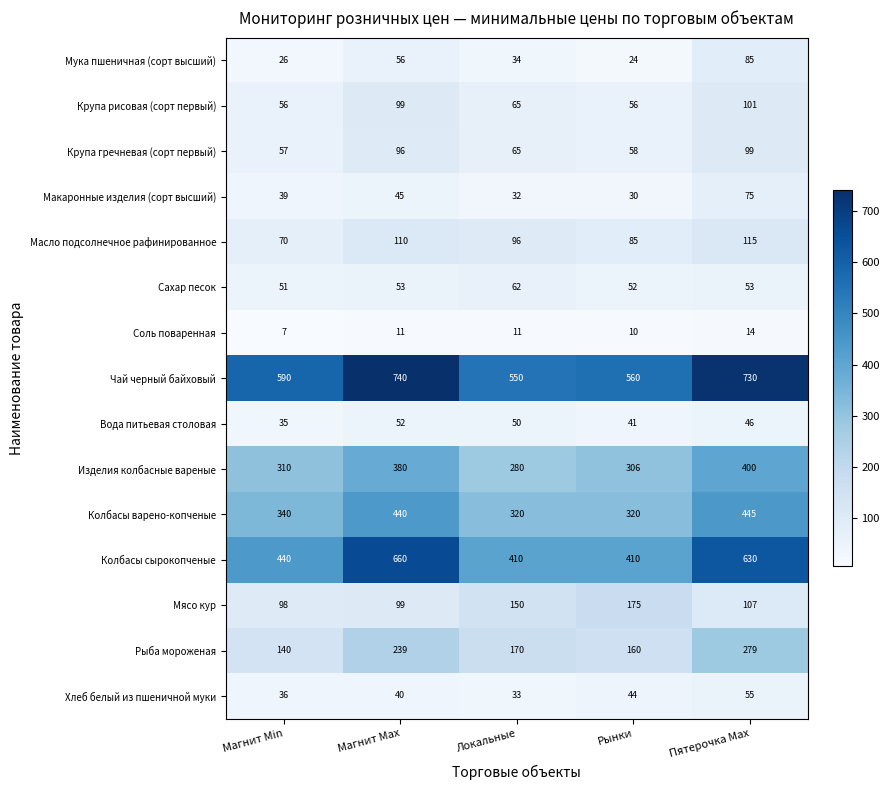

List the labels in order of Рыба мороженая value, largest first.

Пятерочка Max, Магнит Max, Локальные, Рынки, Магнит Min